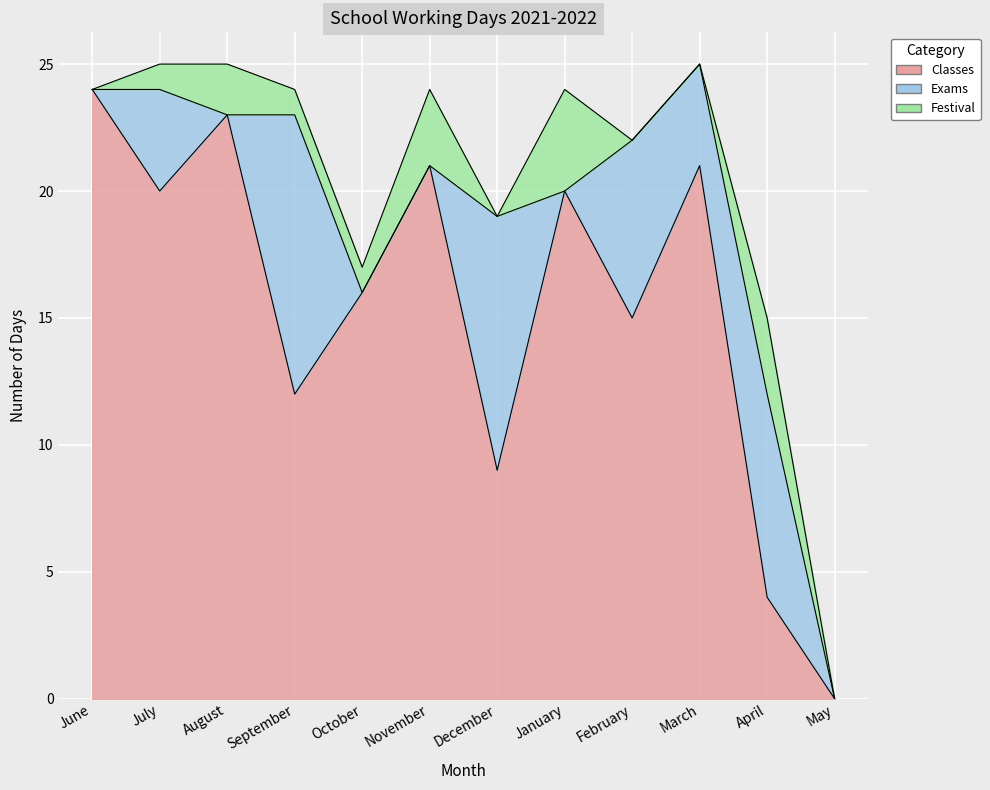

What is the sum of the Festival values at February and July?

1